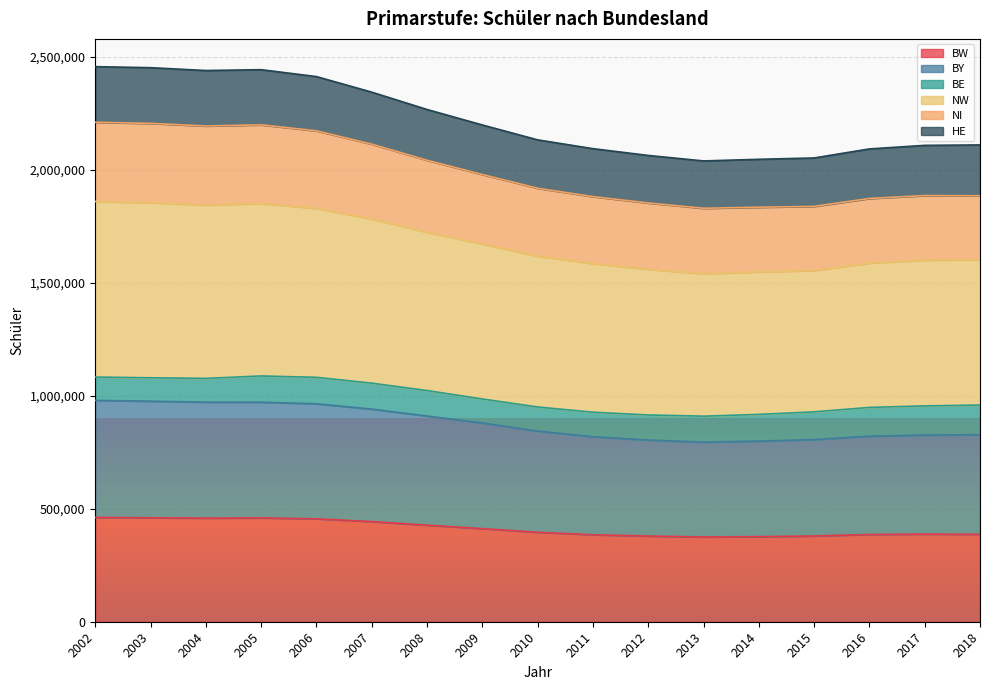

What is the lowest value of the BW series?

375210